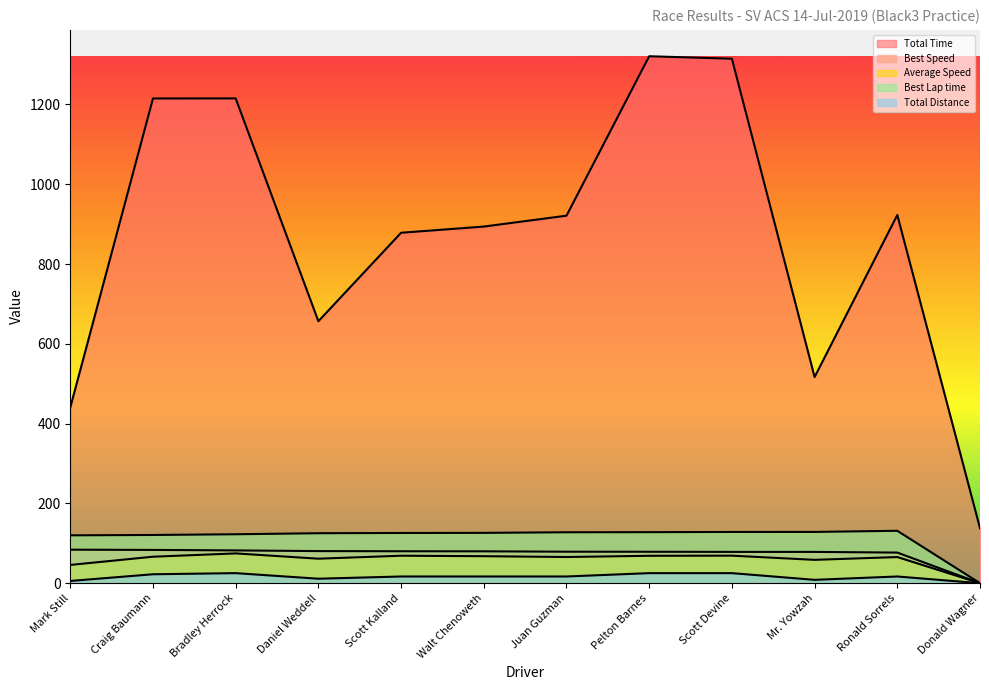

What position from the right is Pelton Barnes?

5